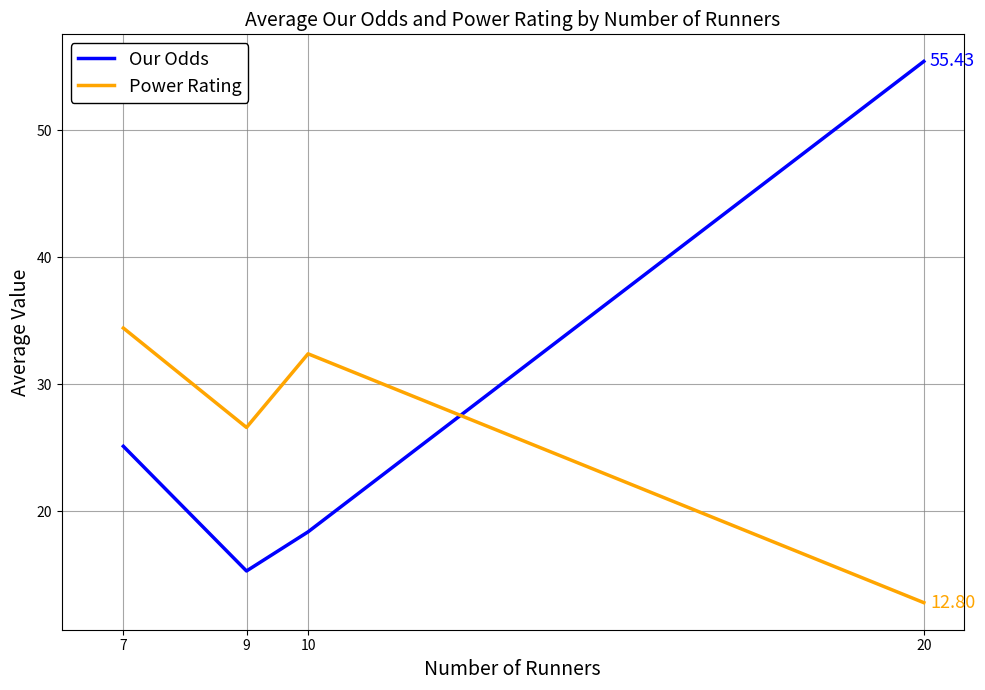

At which category does Our Odds reach its first local valley?

9